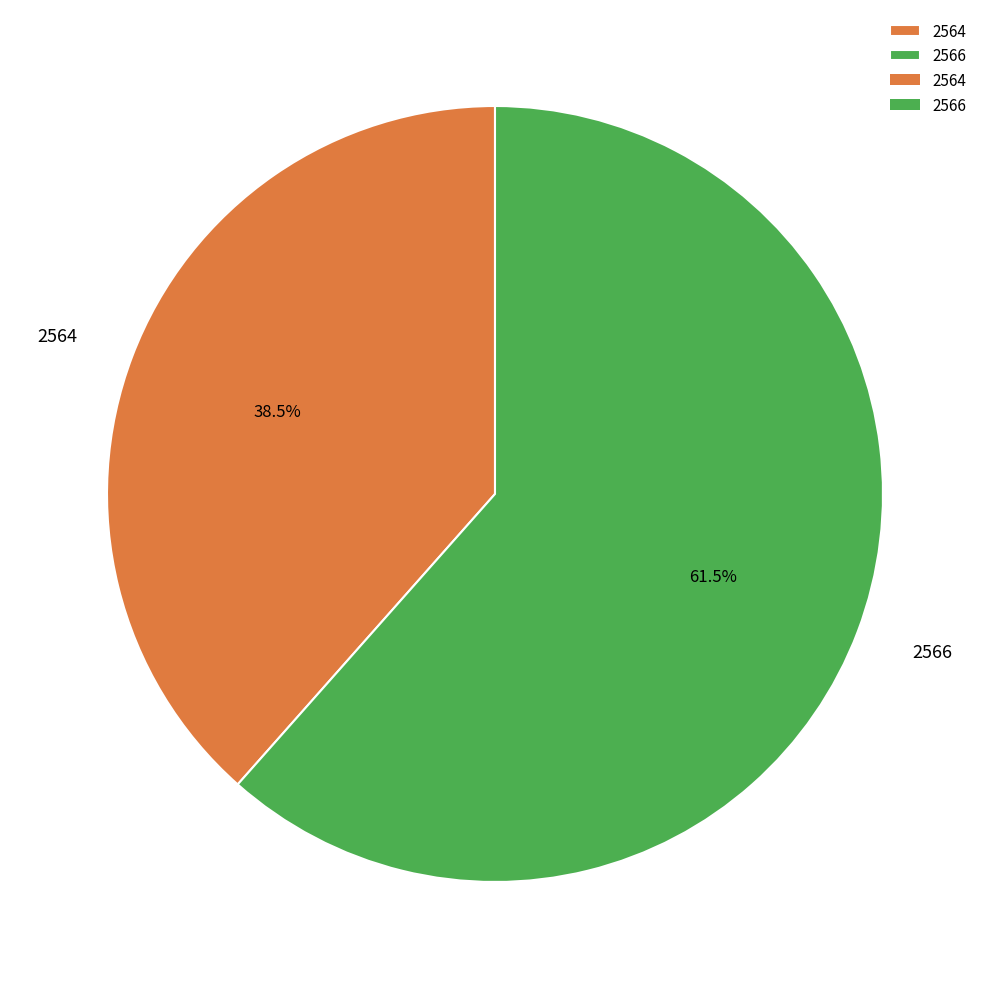

To the nearest percent, what is the difference between the 2566 and 2564 slice percentages?

23%